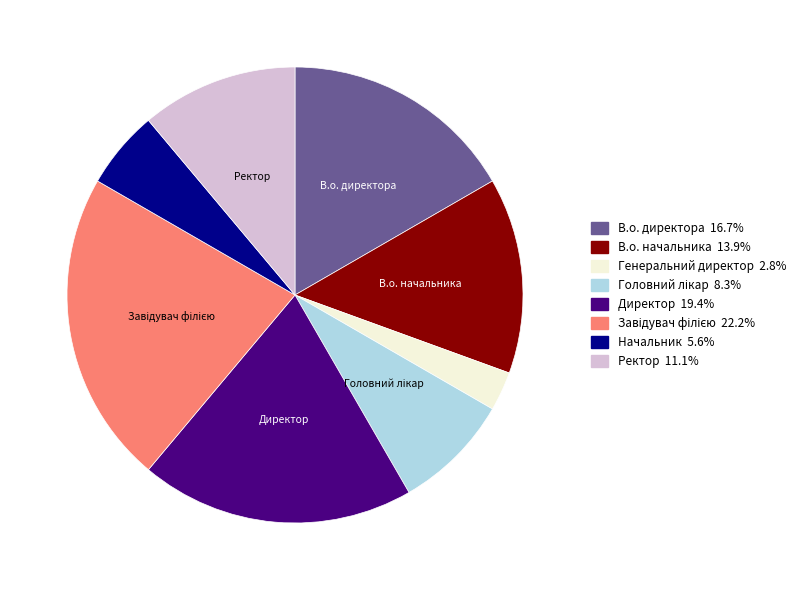

Does any single category account for the majority?

No